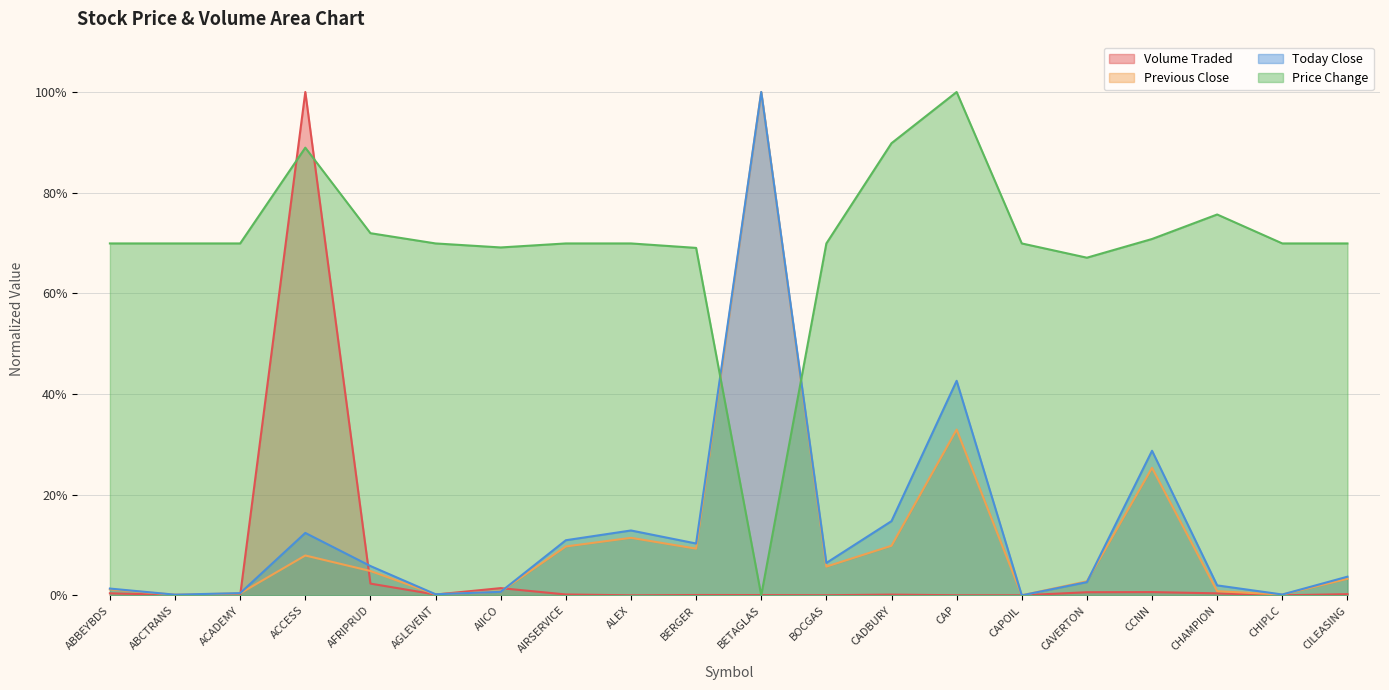

The Price Change series shows 38.5 at ALEX. True or false?

False